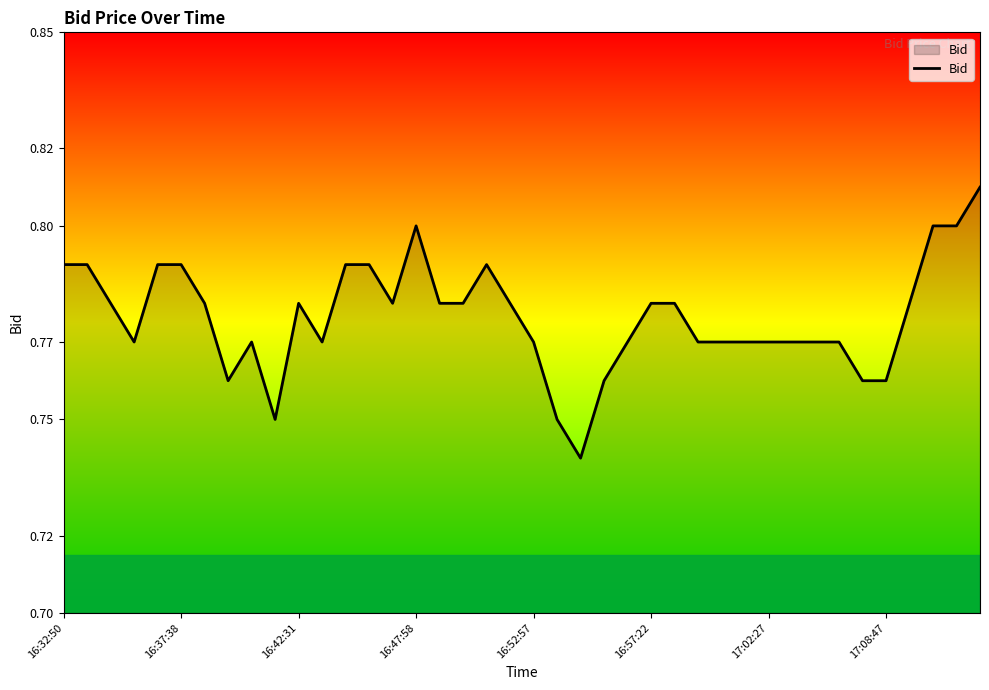

Is it true that the value at 16:47:58 is 0.4?

False